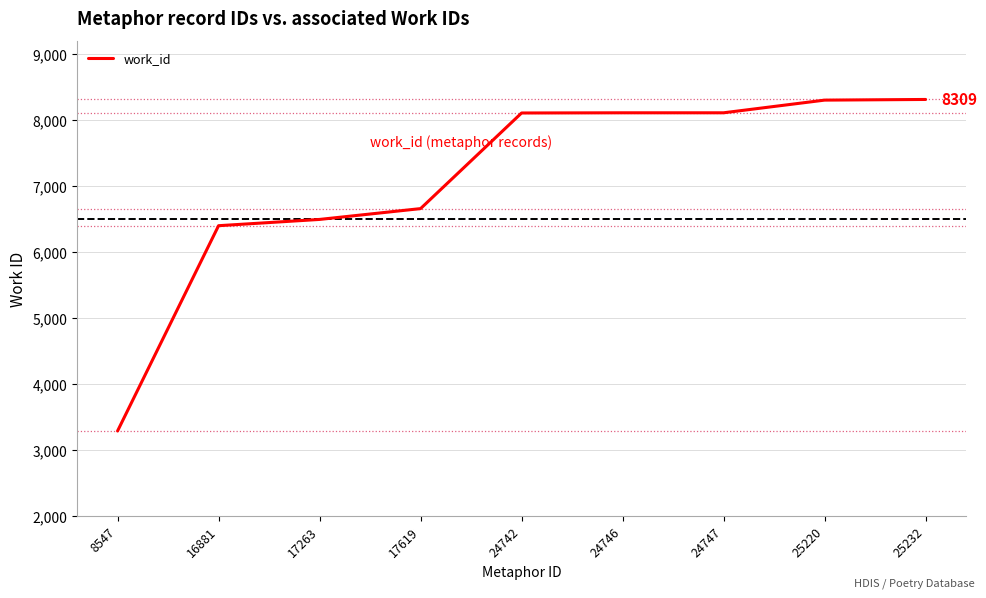

What is the change in value from 17263 to 24747?

+1616